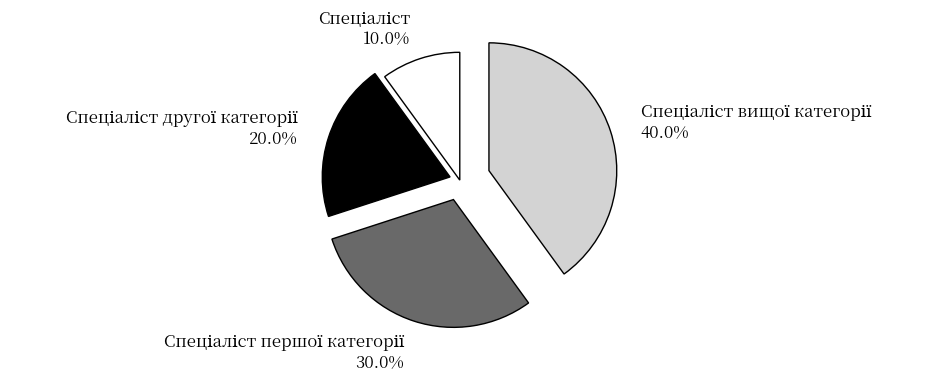

Does any single category account for the majority?

No